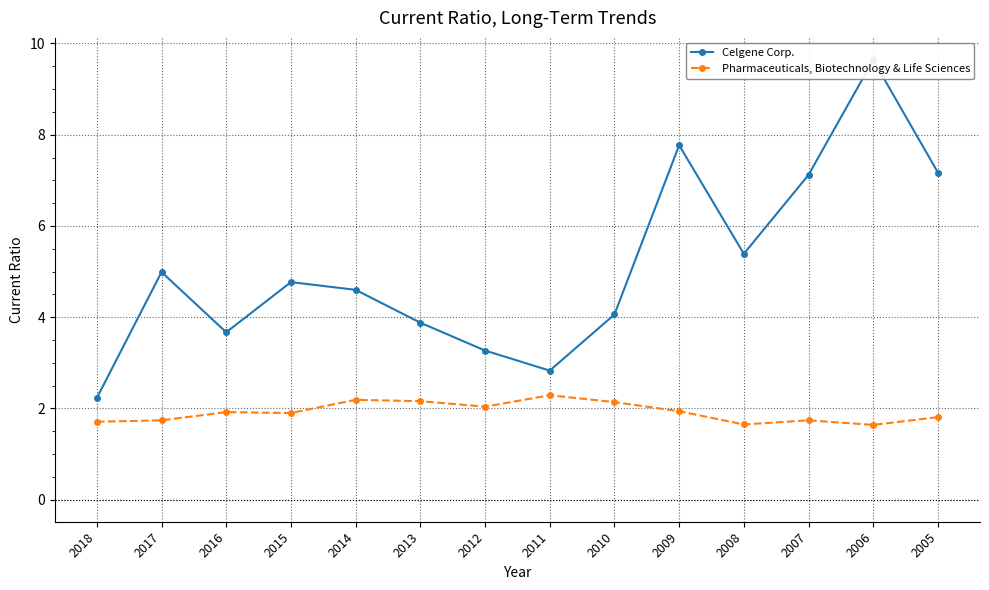

True or false: Pharmaceuticals, Biotechnology & Life Sciences has a value of 1.8 at 2005.

True